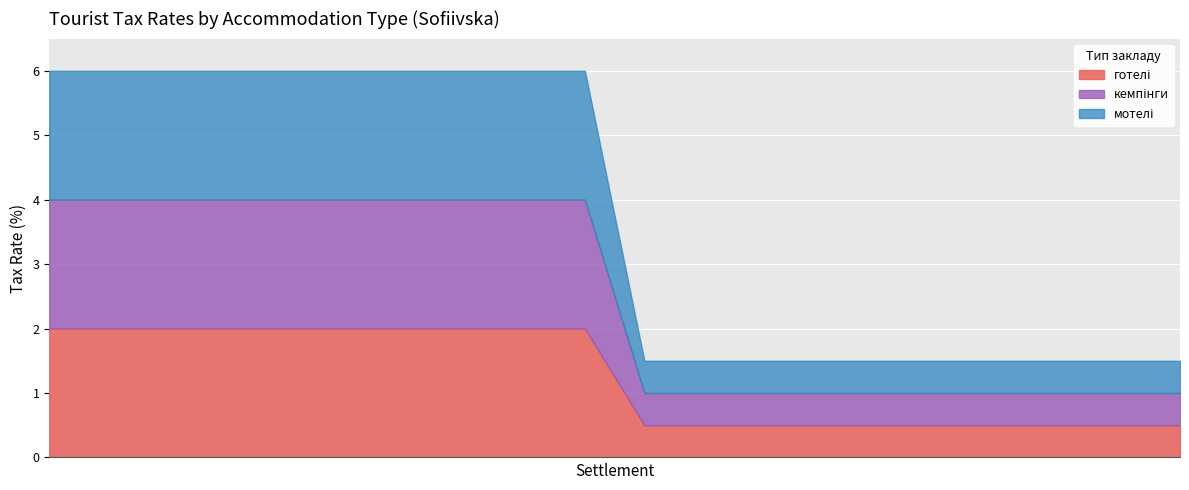

True or false: готелі has a value of 3.1 at с. Мнжинка.

False